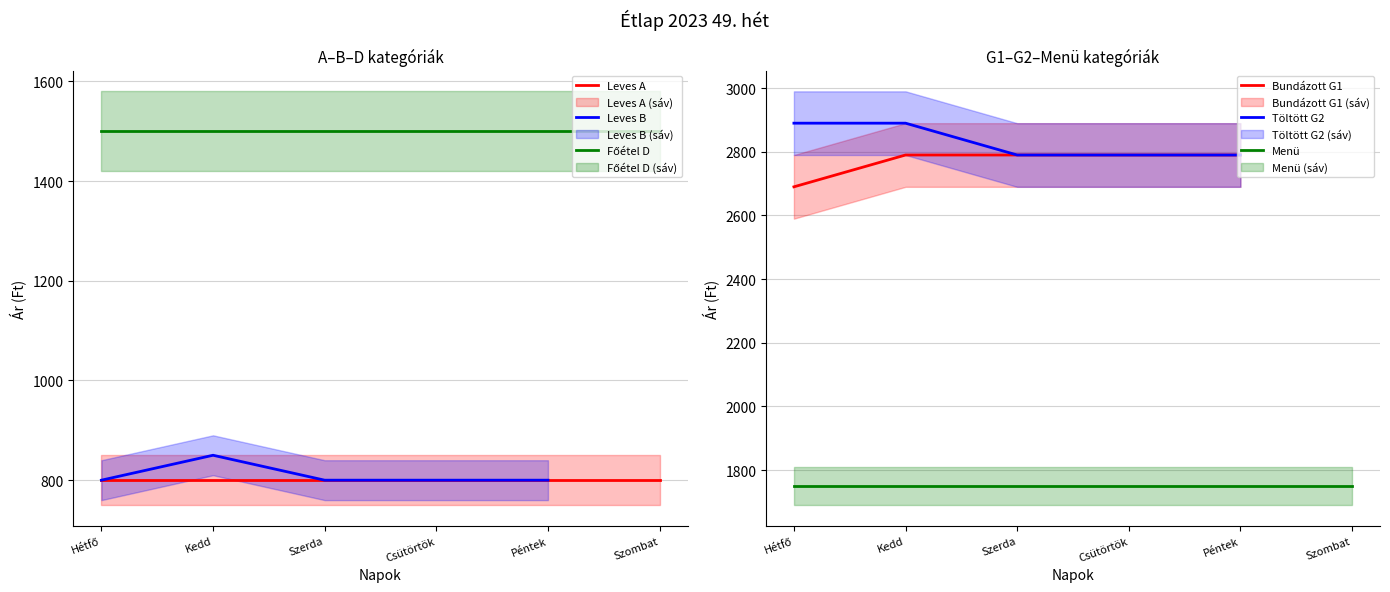

Which series has the largest total across all categories?

Töltött G2